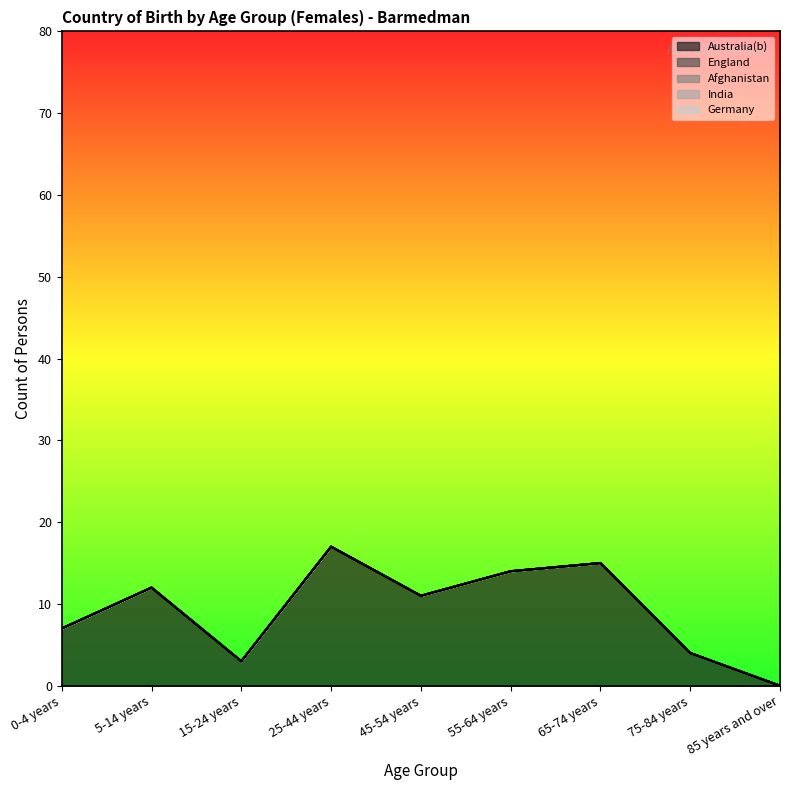

Which series has the largest range (max minus min)?

Australia(b)